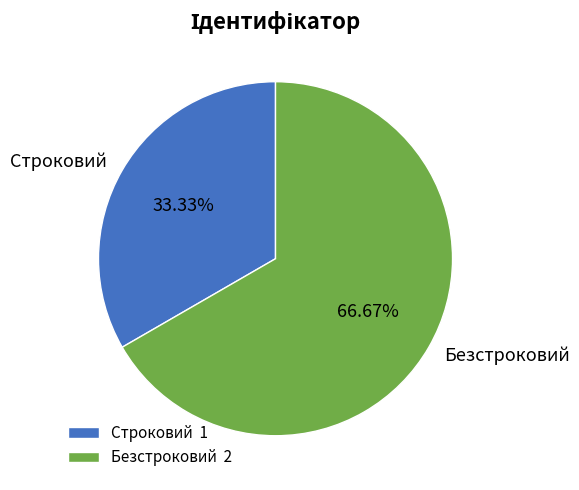

Approximately how many times larger is the value at Строковий compared to Безстроковий?

0.5